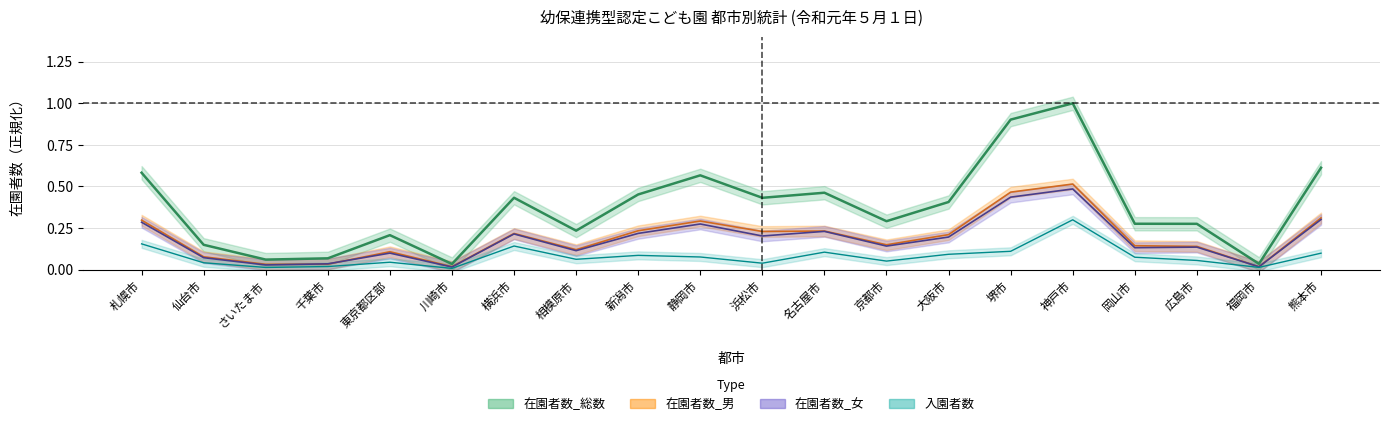

Where is the first local maximum for 在園者数_女?

東京都区部